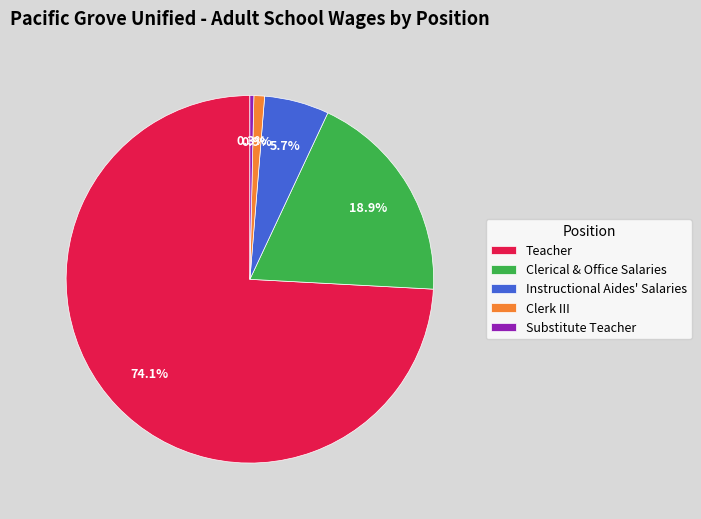

How many slices are in this pie chart?

5